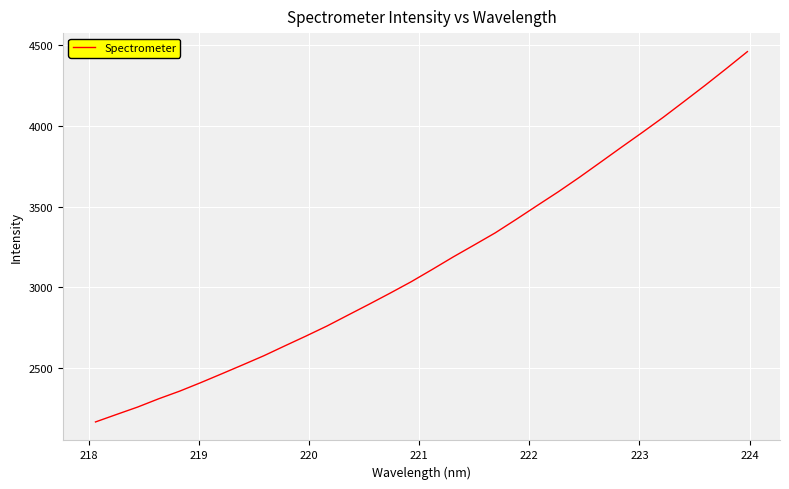

What is the greatest value displayed?

4458.6